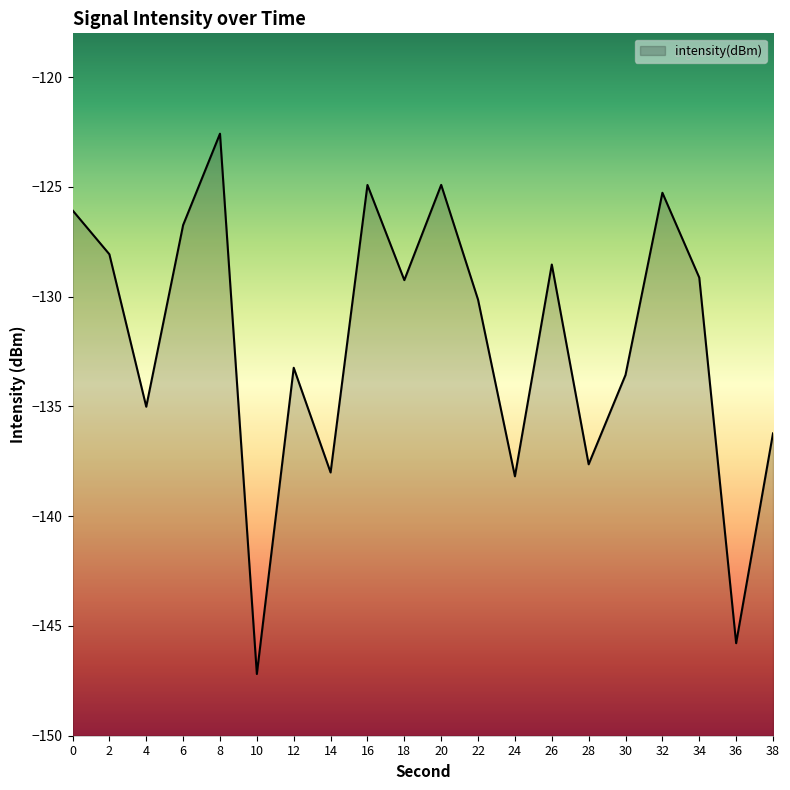

What is the greatest value displayed?

-122.6